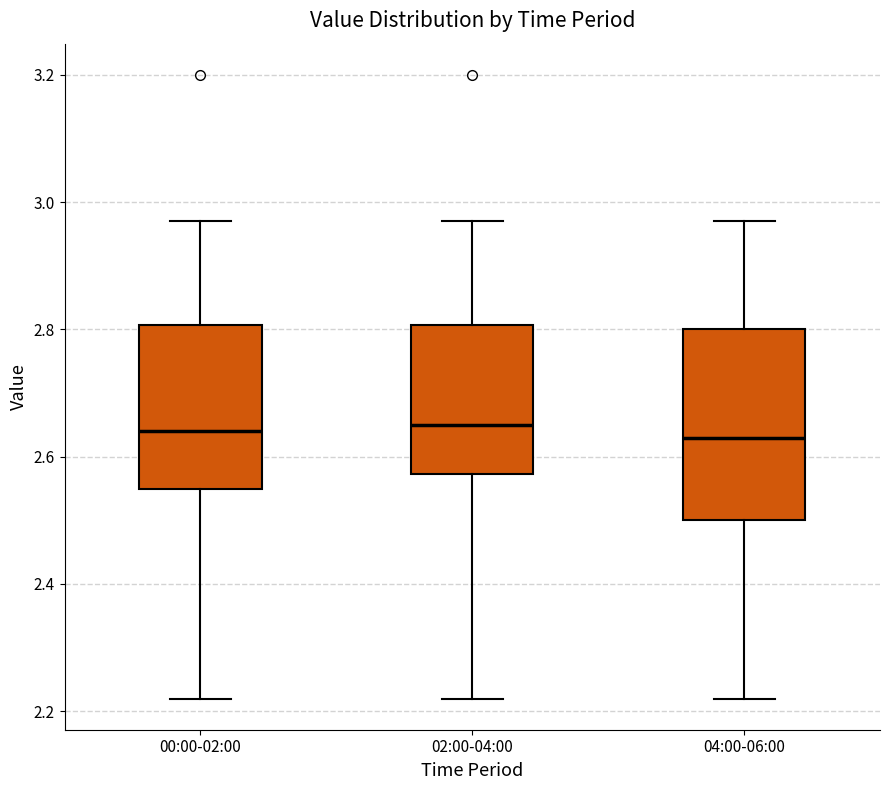

Where is the upper edge of the box for 04:00-06:00 on the y-axis? The values are not printed on the chart, so give them approximately, as read against the axis.

2.80